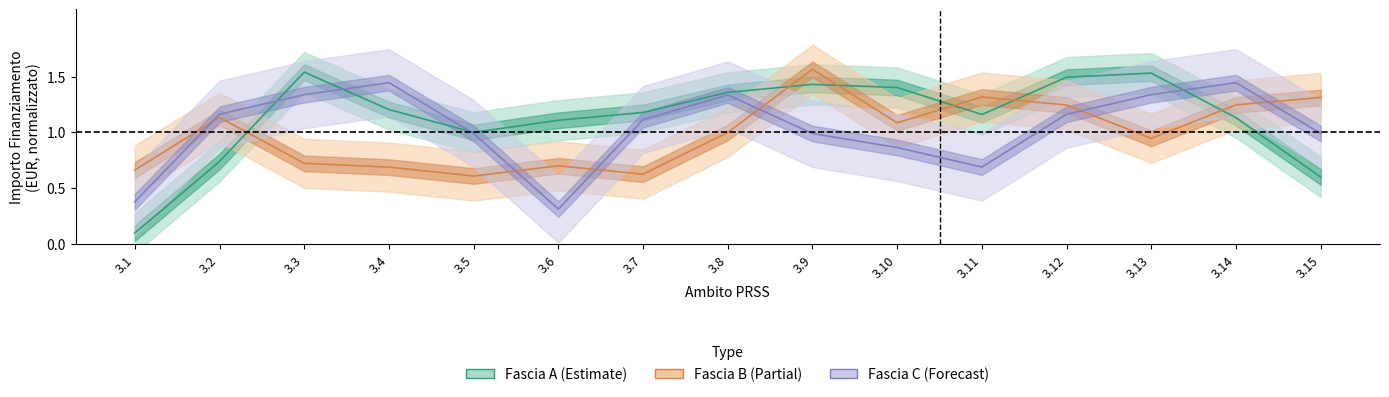

Reading left to right, what are all the values shown in this chart?

Fascia A: 3.1=0.1	3.2=0.7	3.3=1.5	3.4=1.2	3.5=1.0	3.6=1.1	3.7=1.2	3.8=1.4	3.9=1.4	3.10=1.4	3.11=1.2	3.12=1.5	3.13=1.5	3.14=1.1	3.15=0.6
Fascia B: 3.1=0.7	3.2=1.1	3.3=0.7	3.4=0.7	3.5=0.6	3.6=0.7	3.7=0.6	3.8=1.0	3.9=1.6	3.10=1.1	3.11=1.3	3.12=1.2	3.13=0.9	3.14=1.2	3.15=1.3
Fascia C: 3.1=0.4	3.2=1.2	3.3=1.3	3.4=1.4	3.5=1.0	3.6=0.3	3.7=1.1	3.8=1.3	3.9=1.0	3.10=0.9	3.11=0.7	3.12=1.2	3.13=1.3	3.14=1.4	3.15=1.0